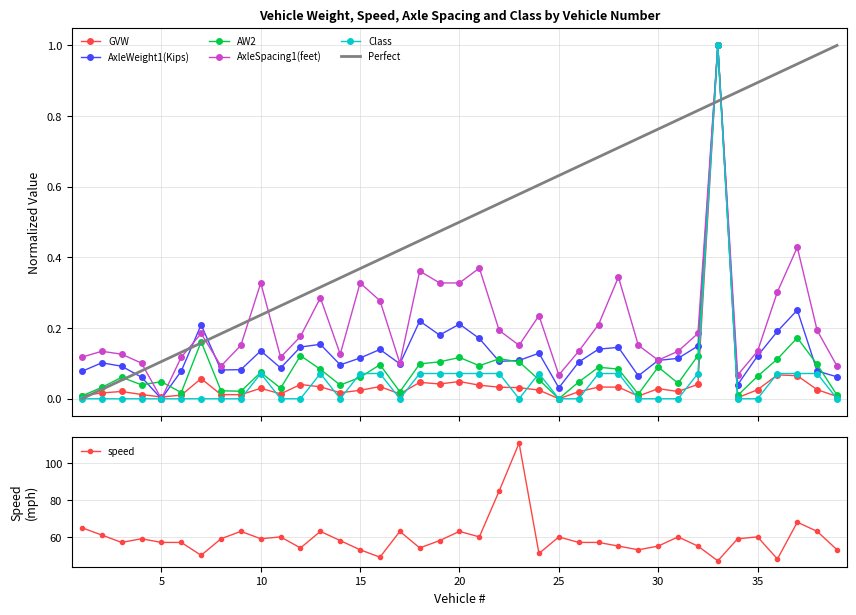

What is the total value across all series at 2?

61.3